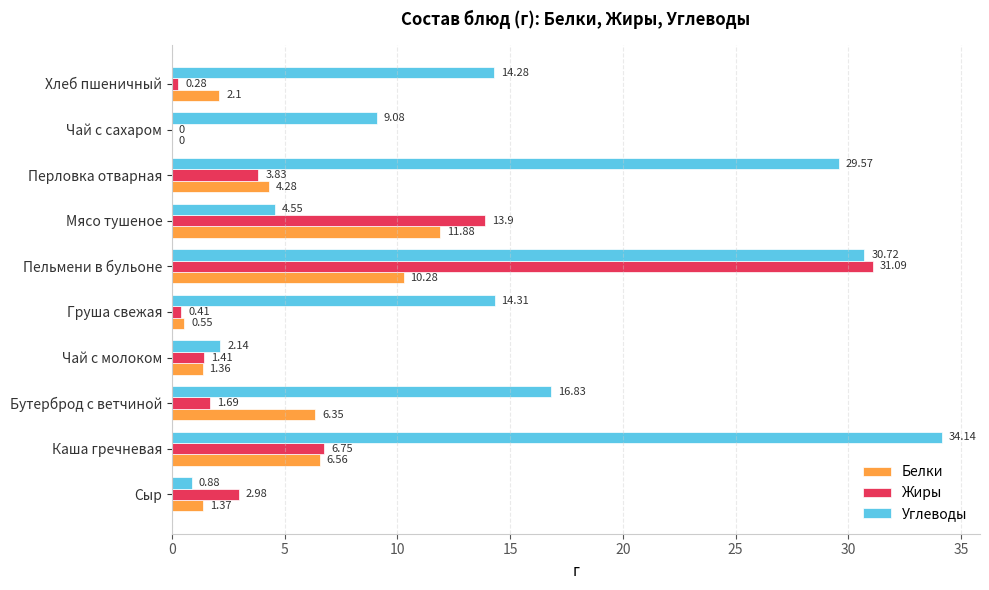

Which series has the largest total across all categories?

Углеводы